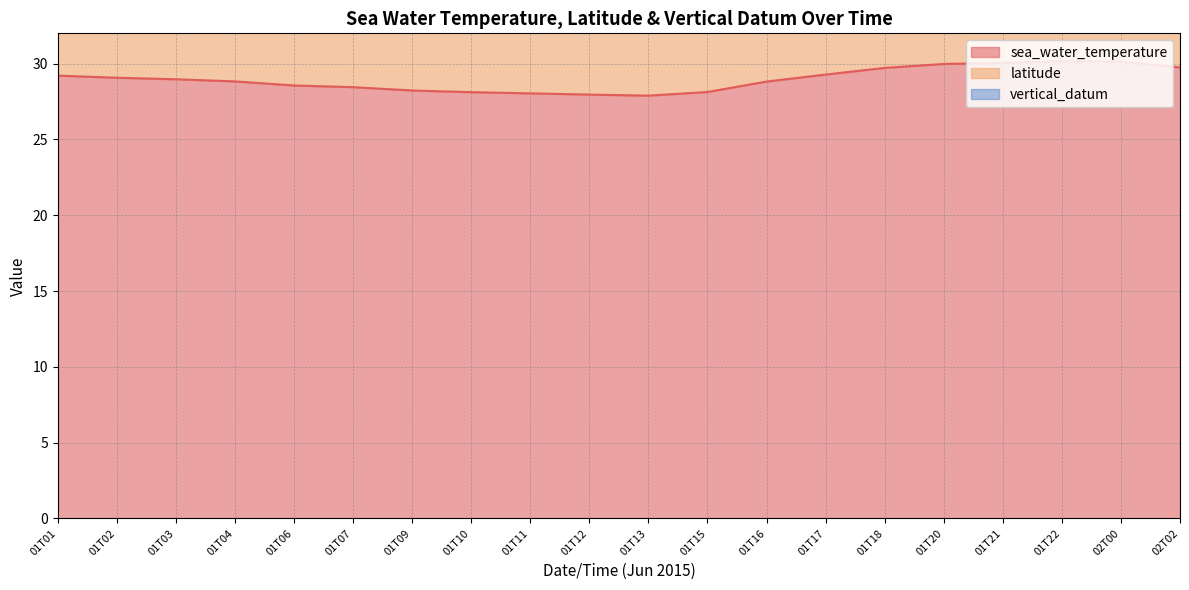

Which label corresponds to the smallest value in the chart?

01T01